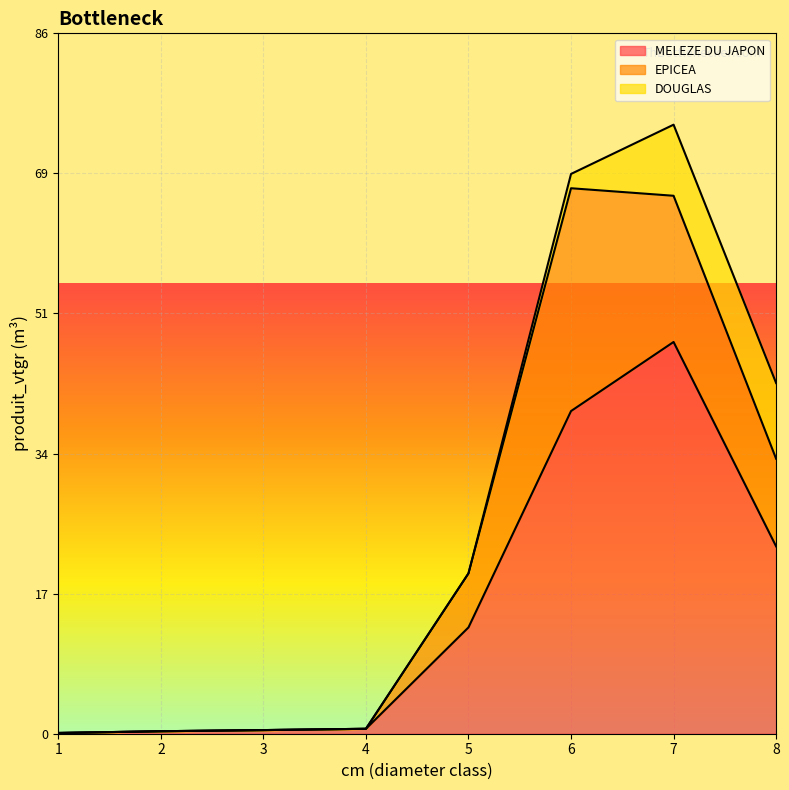

At which category is the sum across all series the highest?

7